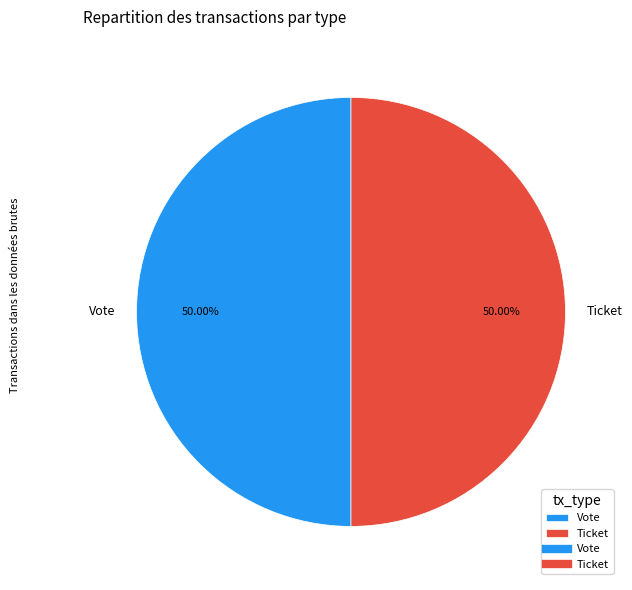

Do Ticket and Vote together represent more than half of the pie?

Yes